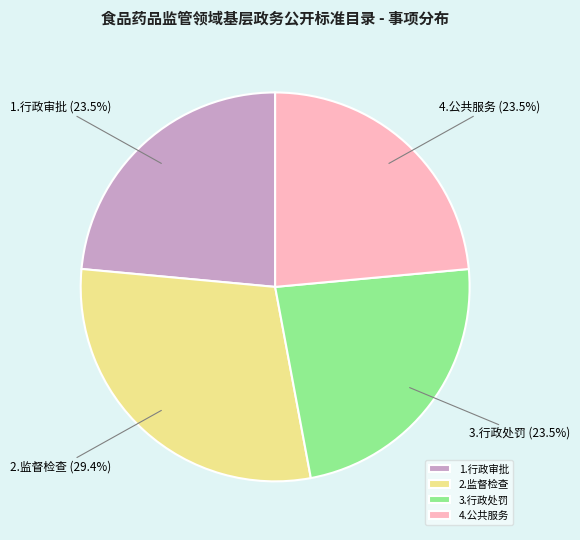

To the nearest percent, what is the combined percentage of 1.行政审批 and 2.监督检查?

53%